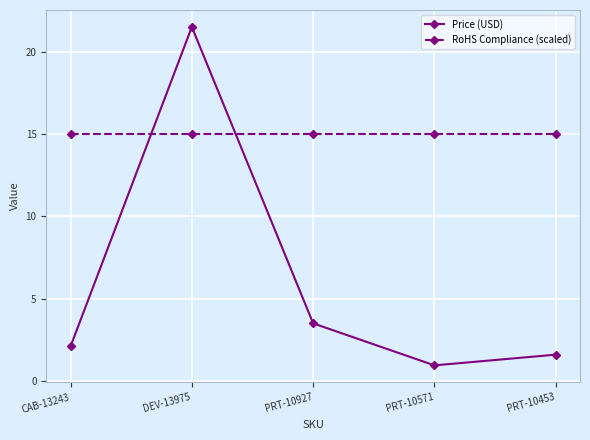

True or false: RoHS Compliance (scaled) and Price (USD) intersect in this chart.

True